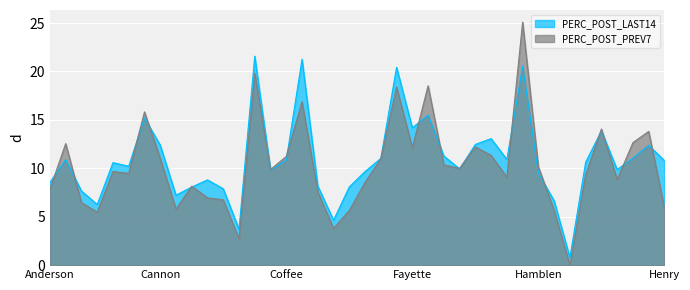

What is the label of the 25th point from the left?

Fentress